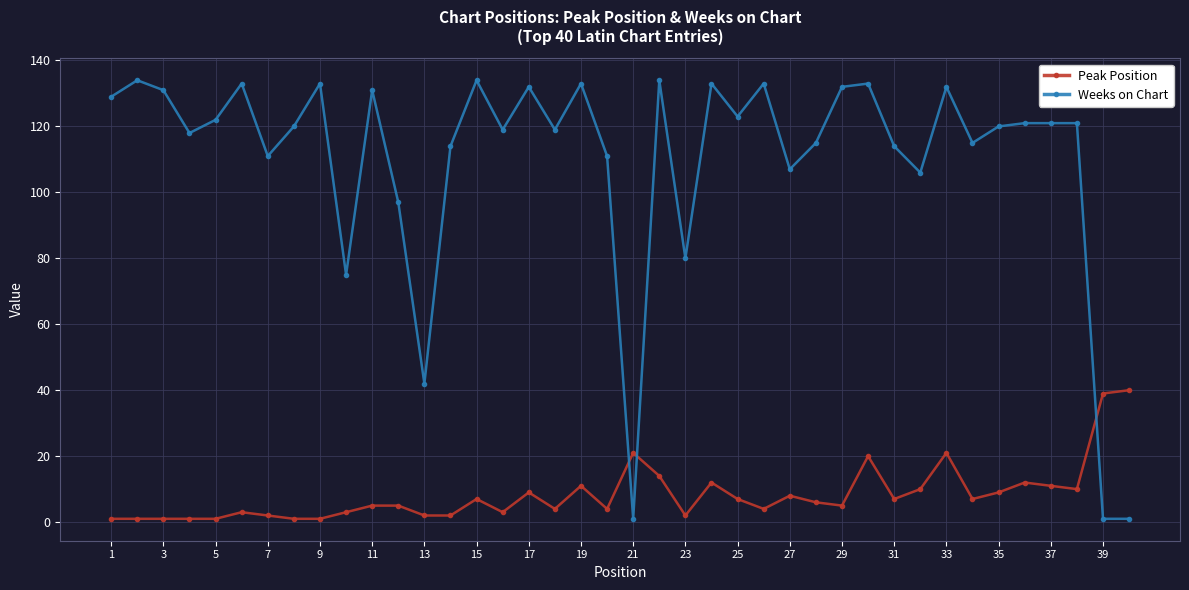

What is the value of the Peak Position point at the 36th from the left?

12